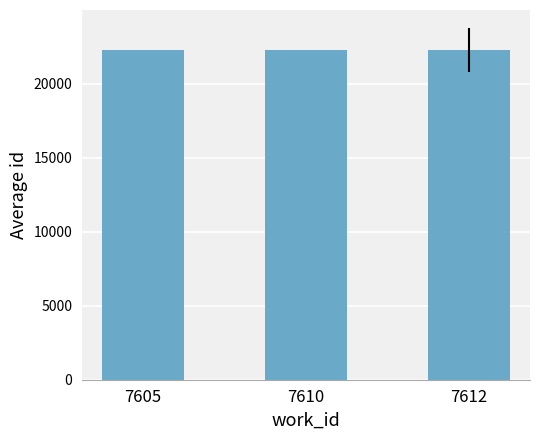

How many data points does each series have?

3